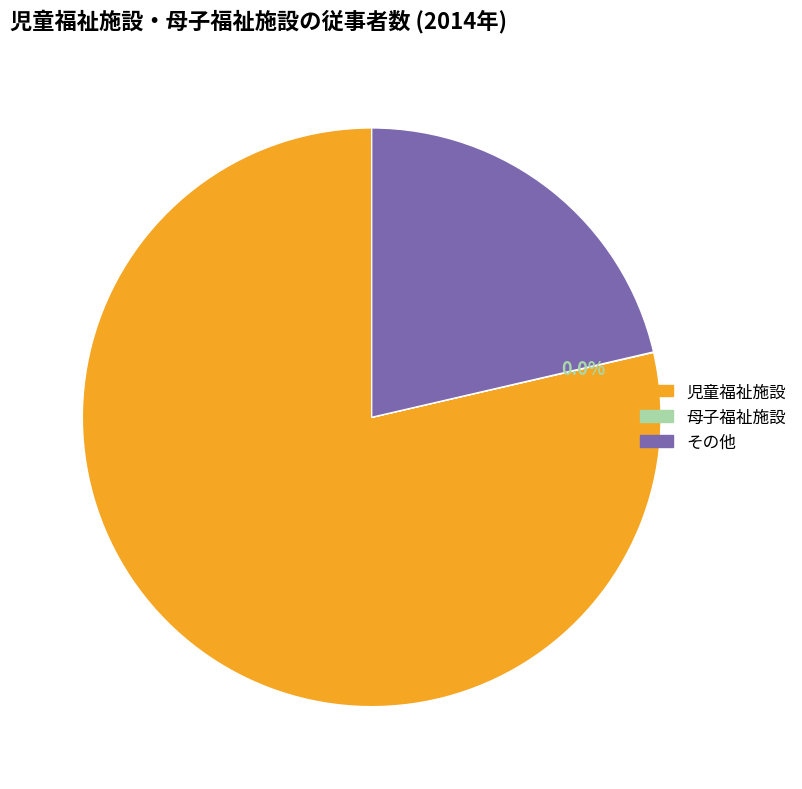

Which category accounts for the majority?

児童福祉施設